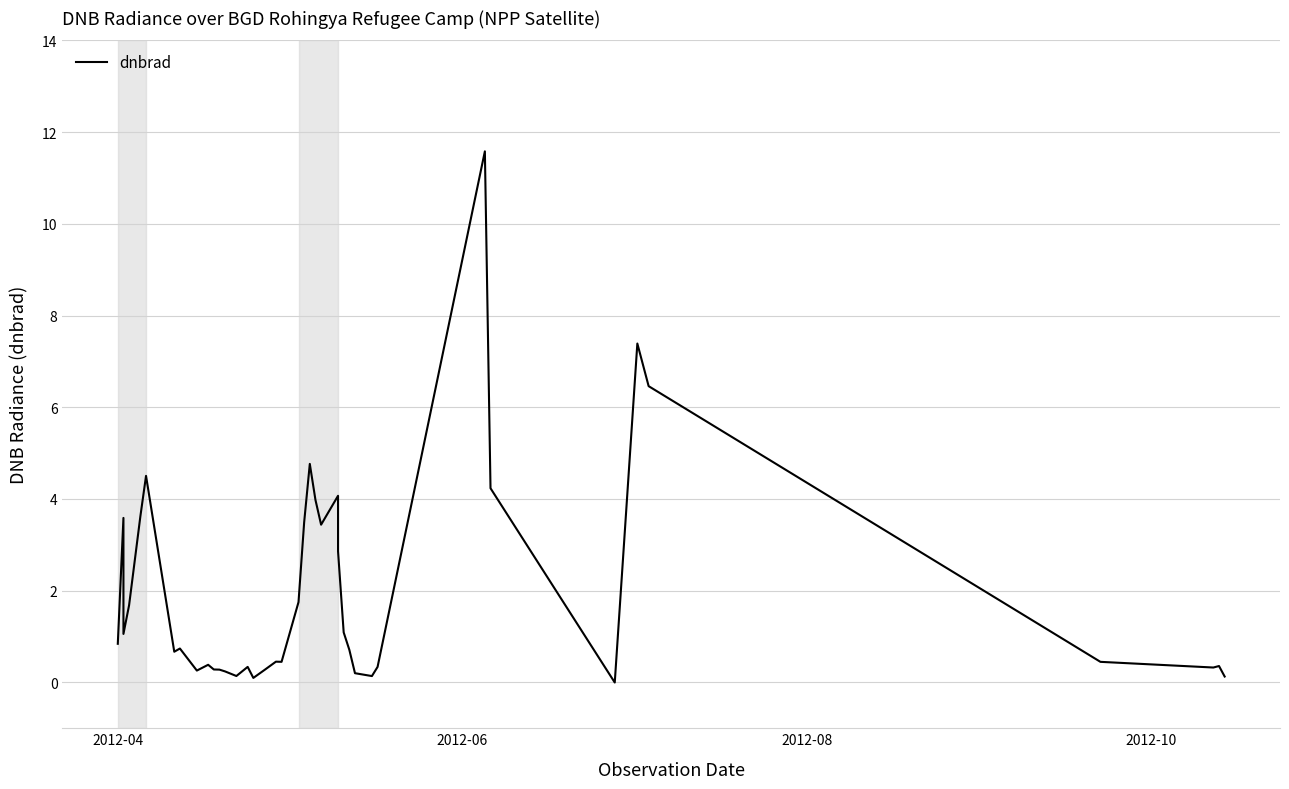

What is the value of the 37th point from the left?

0.4